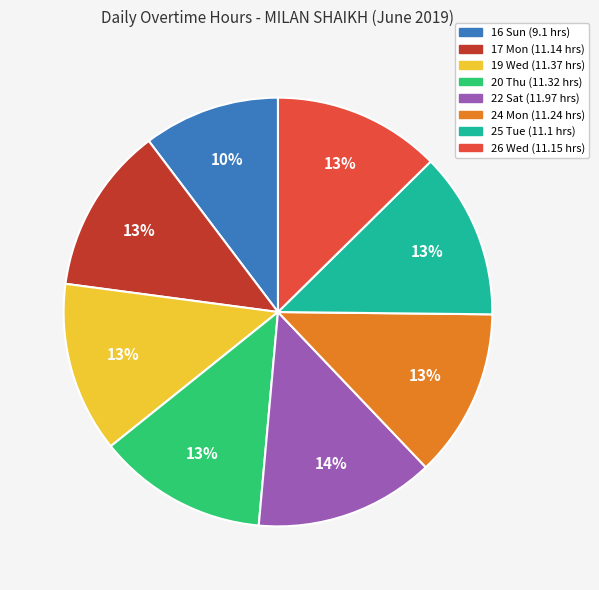

How many segments does this pie chart have?

8